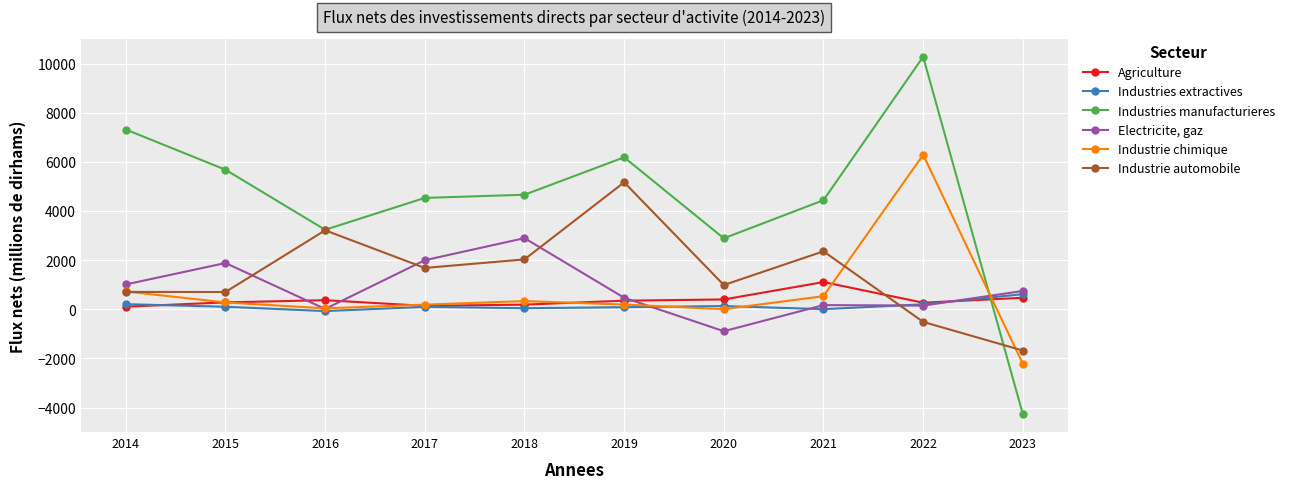

Which series has the widest spread of values?

Industries manufacturieres